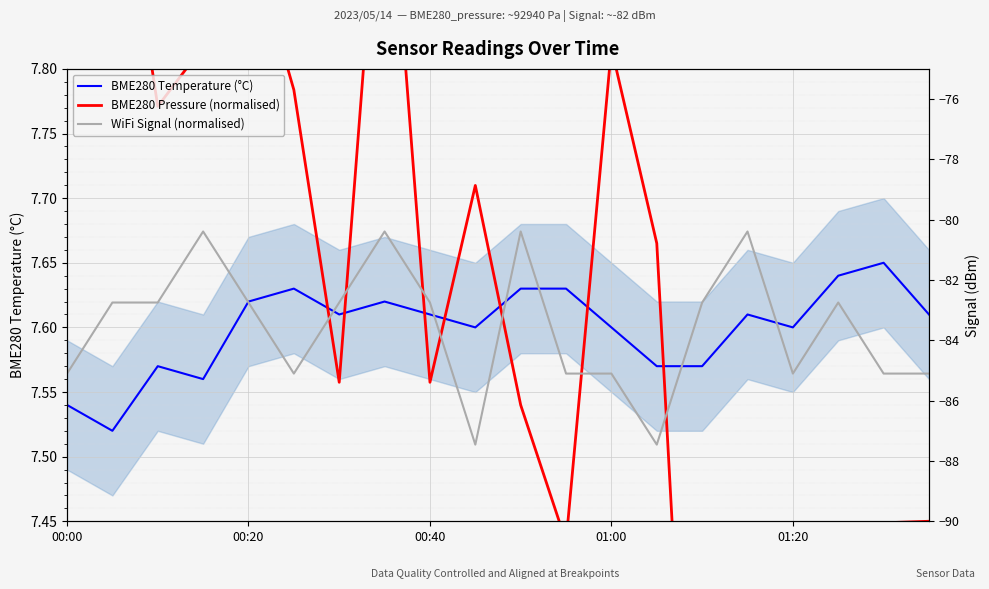

In BME280 Temperature (°C), how many points are higher than both neighbors (excluding endpoints)?

5